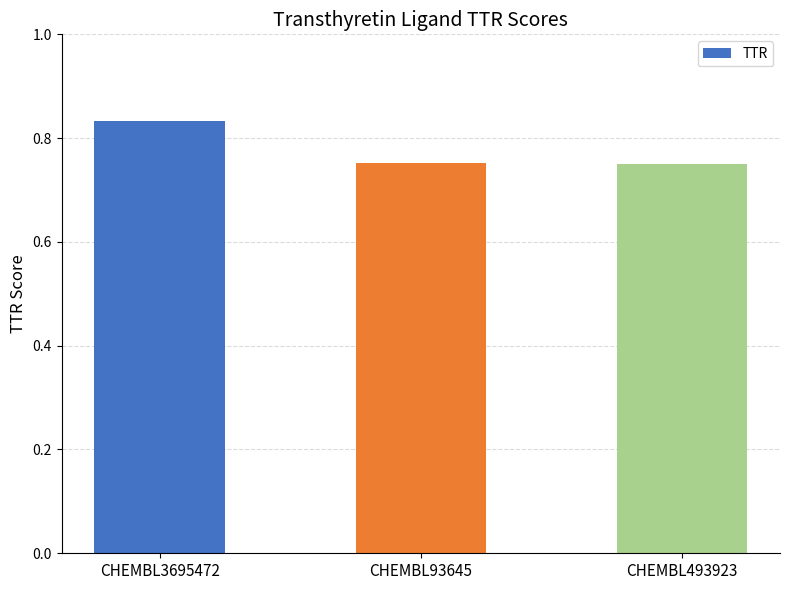

What is the difference between the maximum and minimum values?

0.1